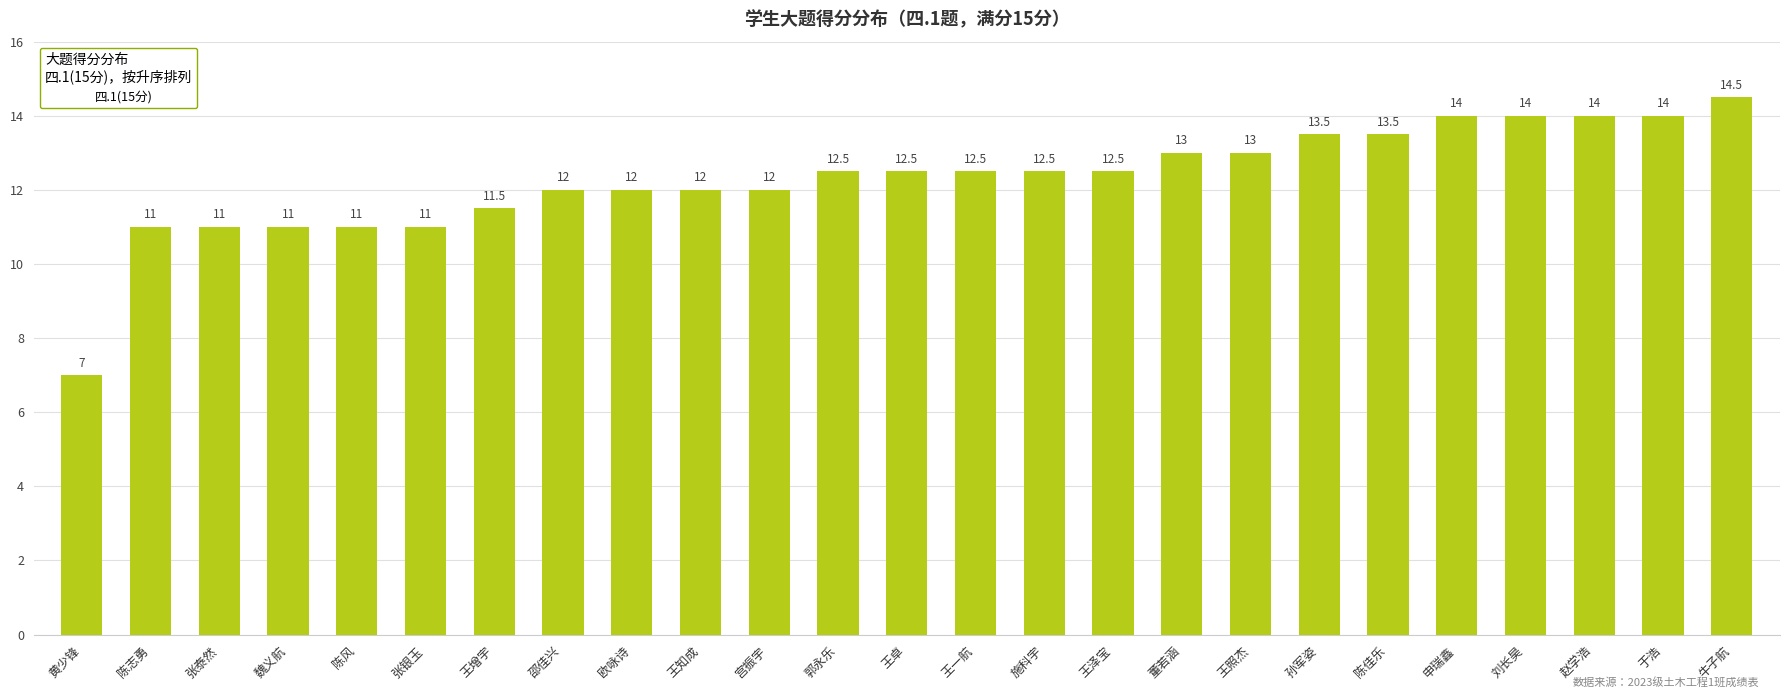

Which label corresponds to the largest value in the chart?

牛子航